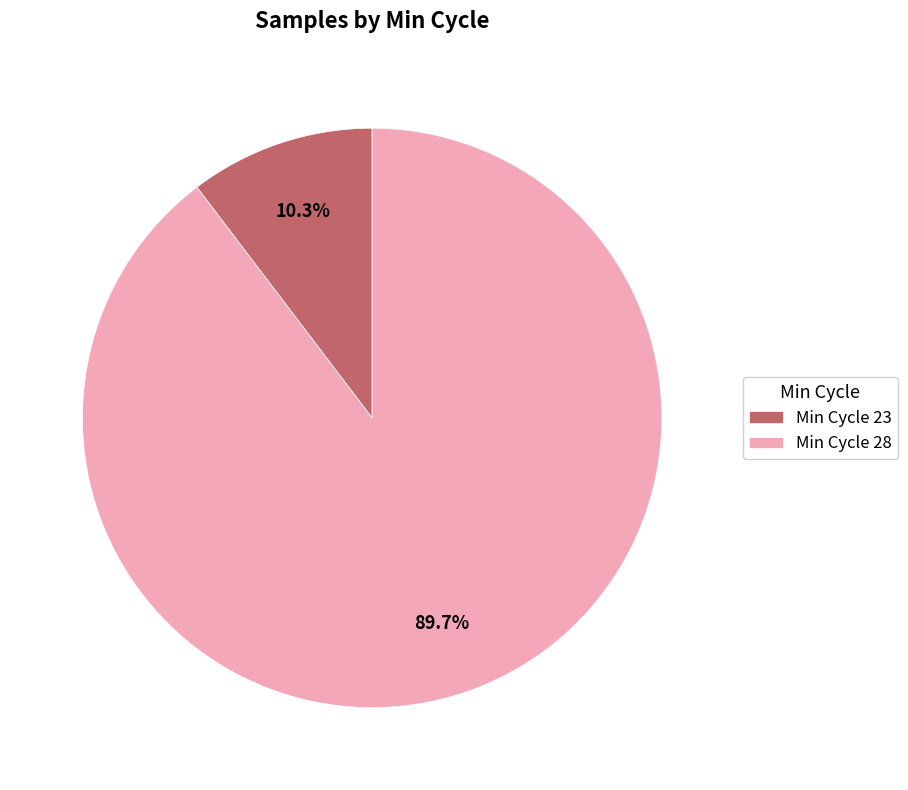

Which has a higher value, Min Cycle 23 or Min Cycle 28?

Min Cycle 28